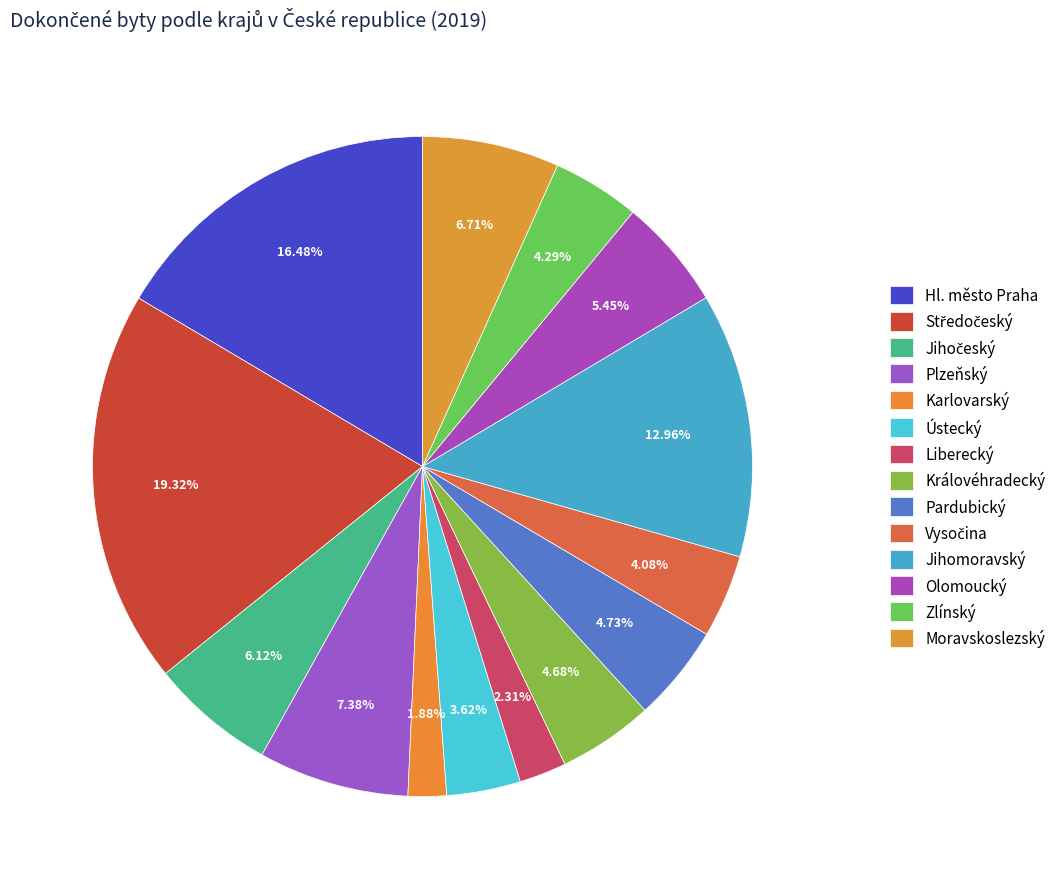

Between Zlínský and Olomoucký, which is larger?

Olomoucký